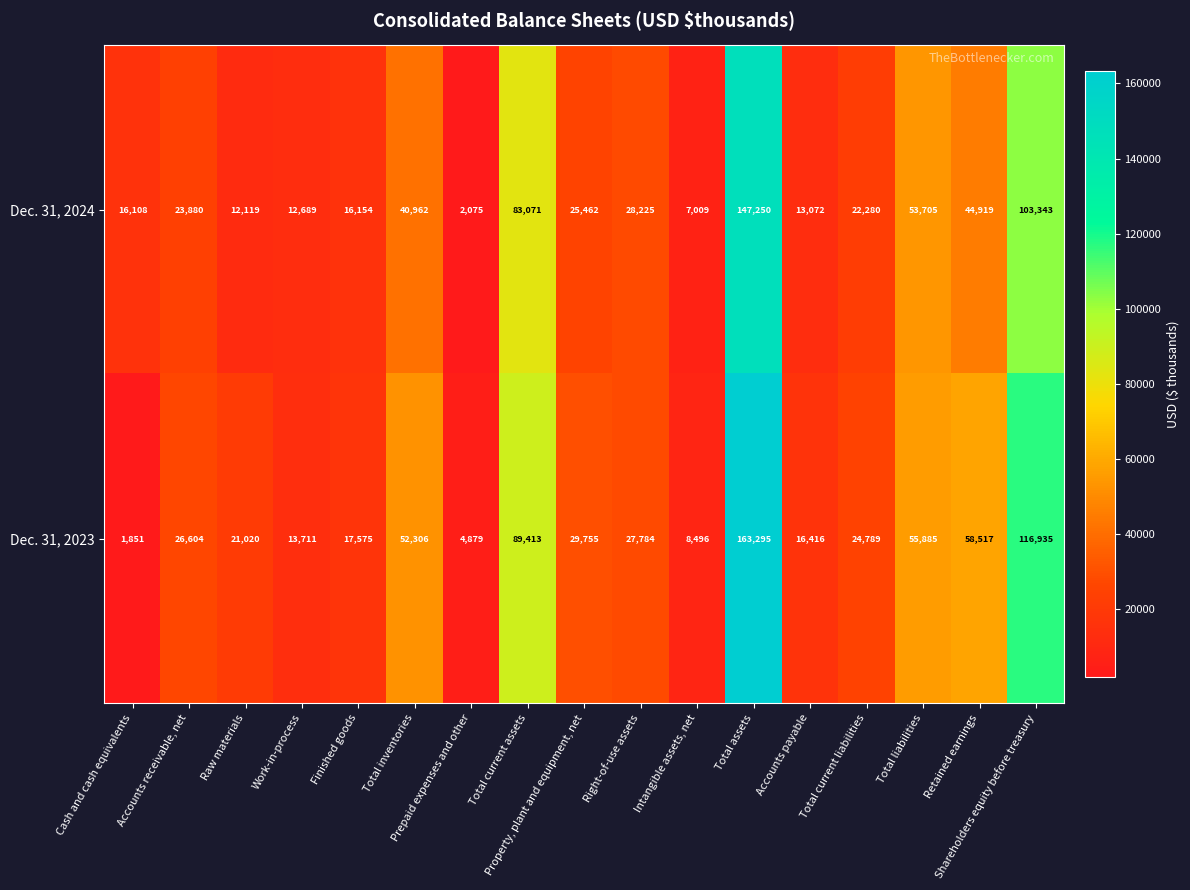

What is the difference between the second highest and minimum values in the Dec. 31, 2023 series?

115084